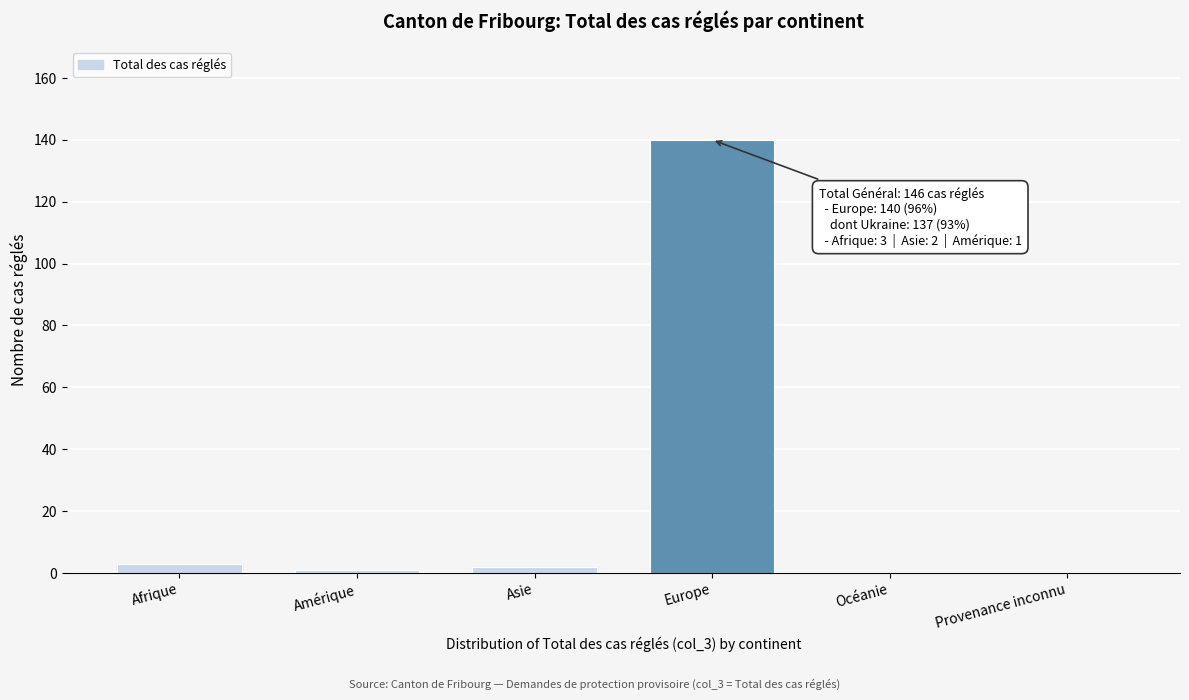

Reading left to right, list all the values displayed in this chart.

Afrique=3	Amérique=1	Asie=2	Europe=140	Océanie=0	Provenance inconnu=0